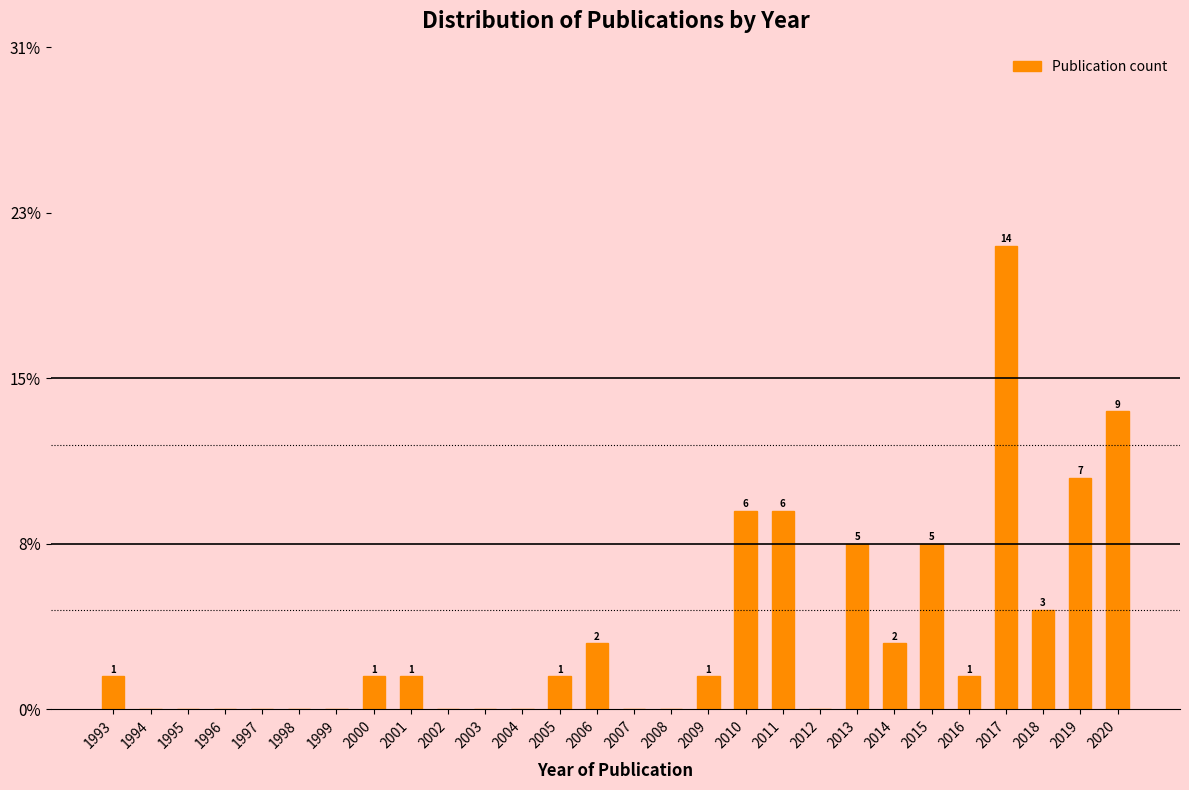

Are the bars horizontal?

No